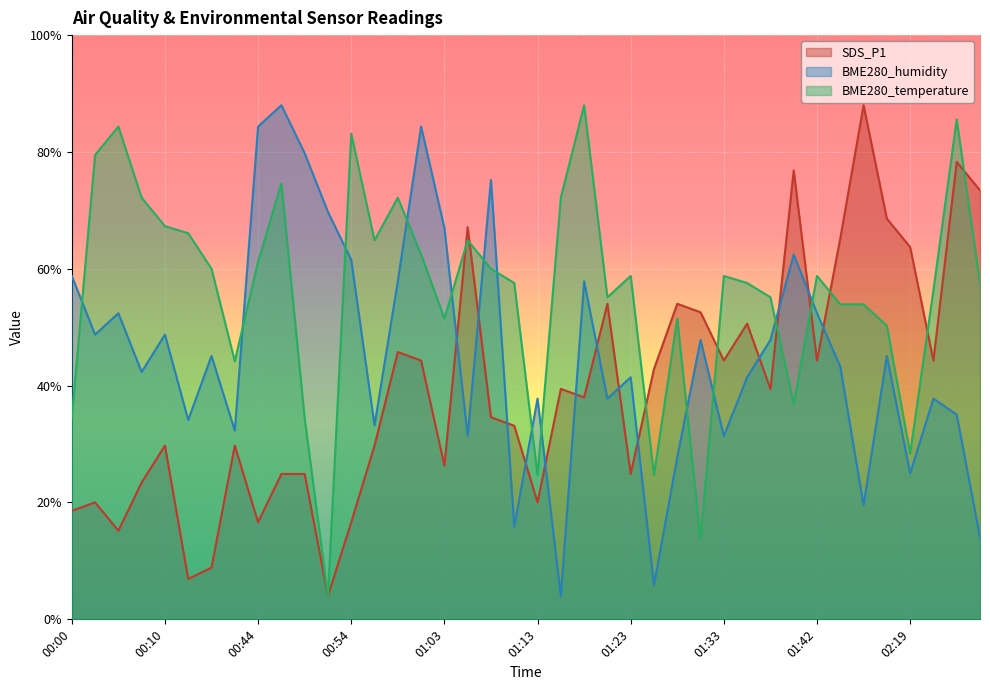

Which series has the largest range (max minus min)?

SDS_P1